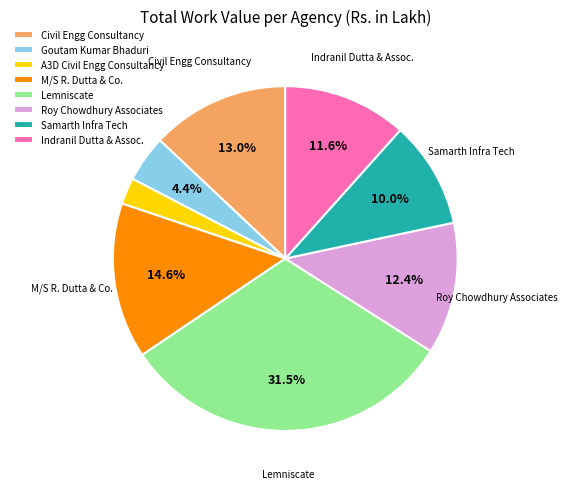

Is there a majority slice in this chart?

No